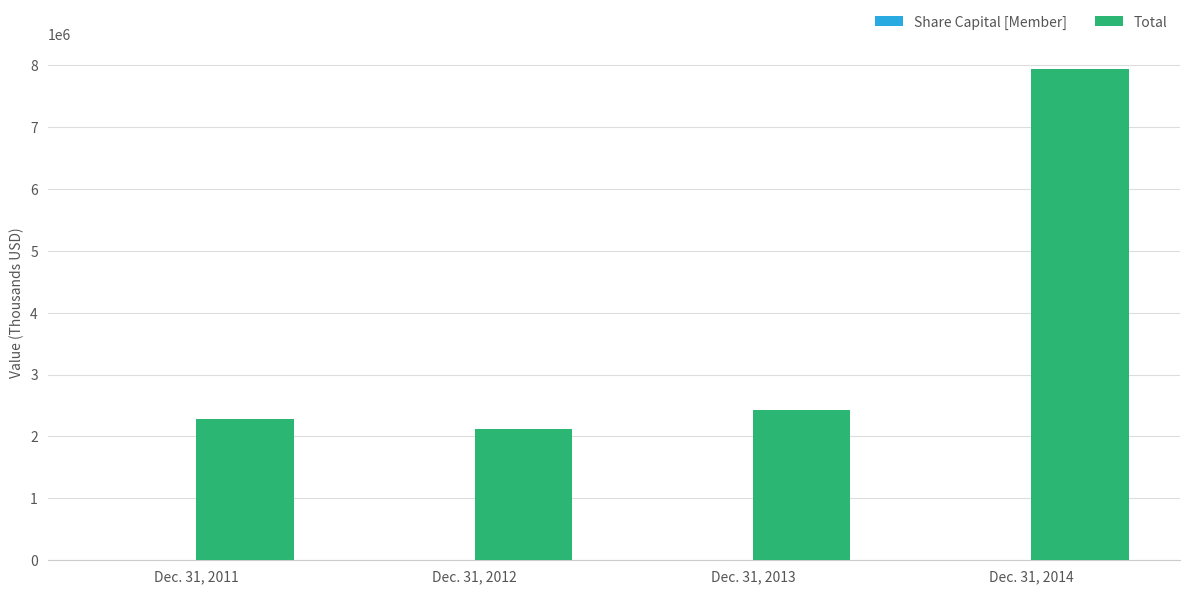

At which label does Total reach its peak?

Dec. 31, 2014